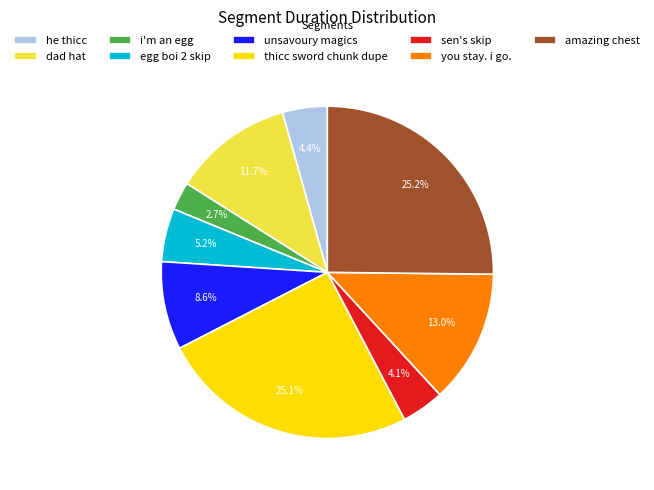

Is there a majority slice in this chart?

No